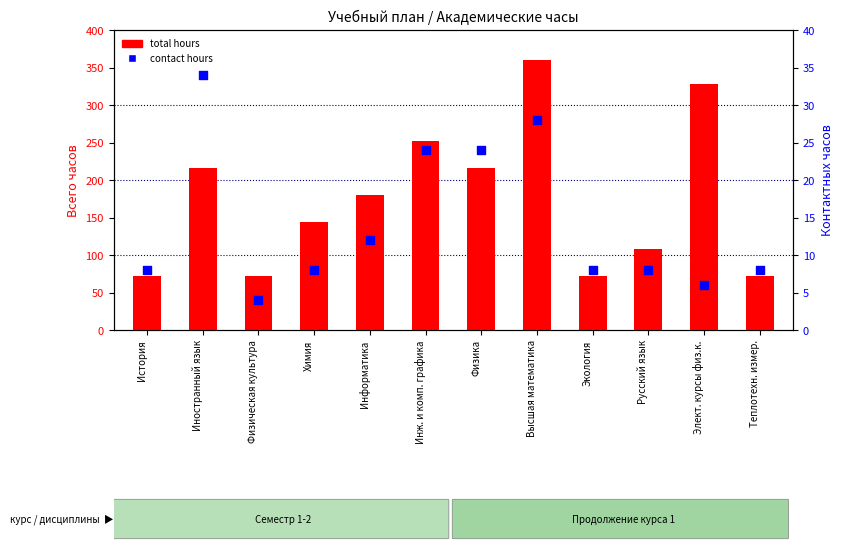

What is the total value across all series at История?

80